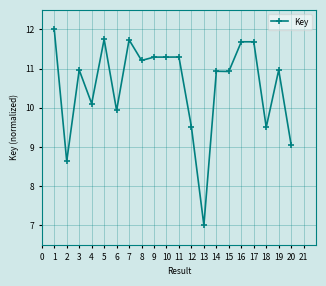

At which category does the data reach its first local valley?

2